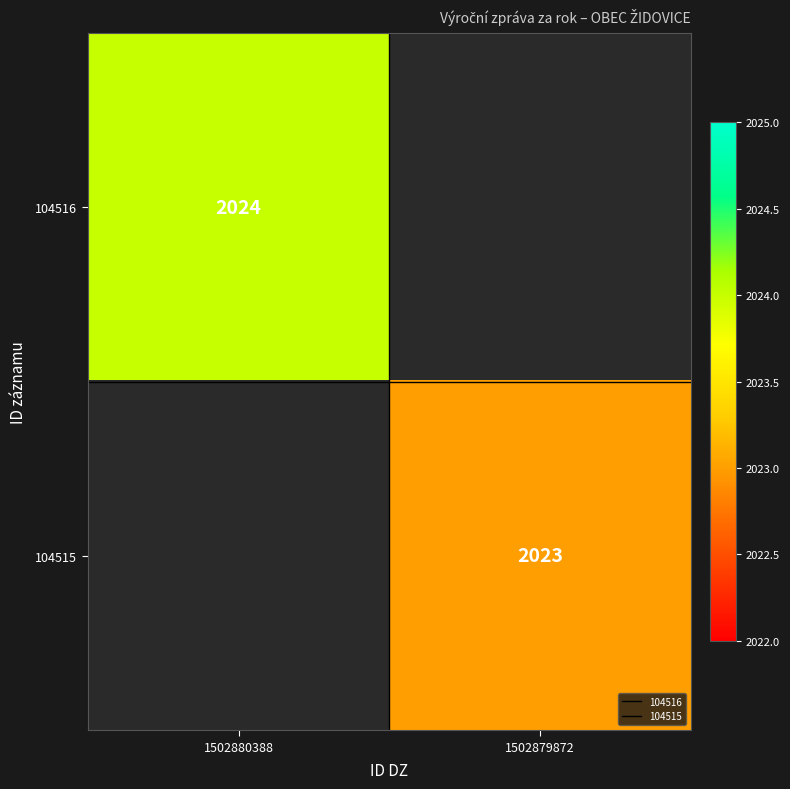

List the series in order of their peak value, highest first.

104516, 104515